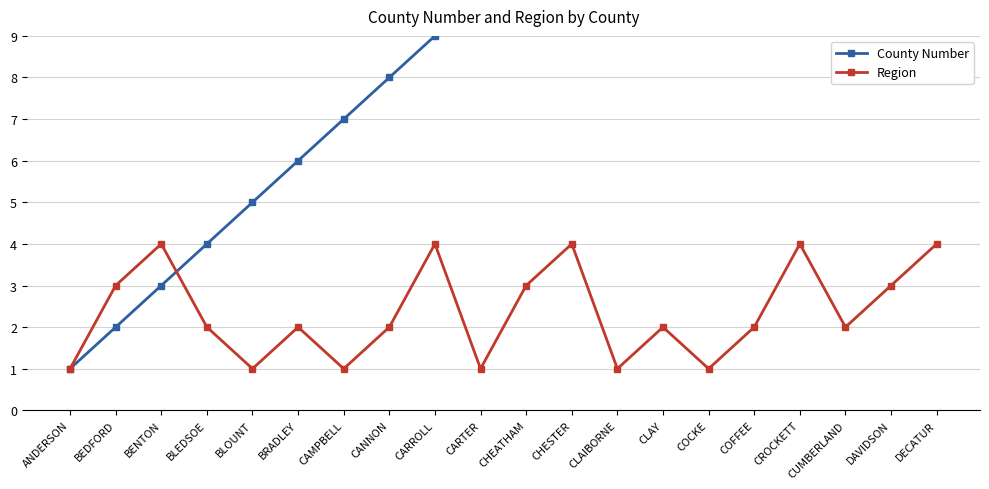

Reading left to right, list all the values displayed in this chart.

County Number: ANDERSON=1	BEDFORD=2	BENTON=3	BLEDSOE=4	BLOUNT=5	BRADLEY=6	CAMPBELL=7	CANNON=8	CARROLL=9	CARTER=10	CHEATHAM=11	CHESTER=12	CLAIBORNE=13	CLAY=14	COCKE=15	COFFEE=16	CROCKETT=17	CUMBERLAND=18	DAVIDSON=19	DECATUR=20
Region: ANDERSON=1	BEDFORD=3	BENTON=4	BLEDSOE=2	BLOUNT=1	BRADLEY=2	CAMPBELL=1	CANNON=2	CARROLL=4	CARTER=1	CHEATHAM=3	CHESTER=4	CLAIBORNE=1	CLAY=2	COCKE=1	COFFEE=2	CROCKETT=4	CUMBERLAND=2	DAVIDSON=3	DECATUR=4